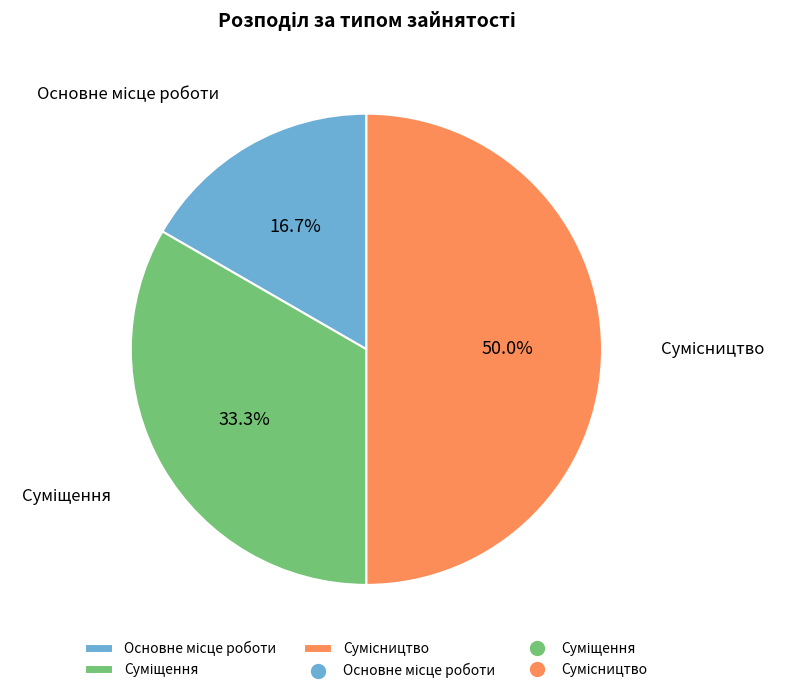

Is it true that Суміщення is 20% of the pie?

False